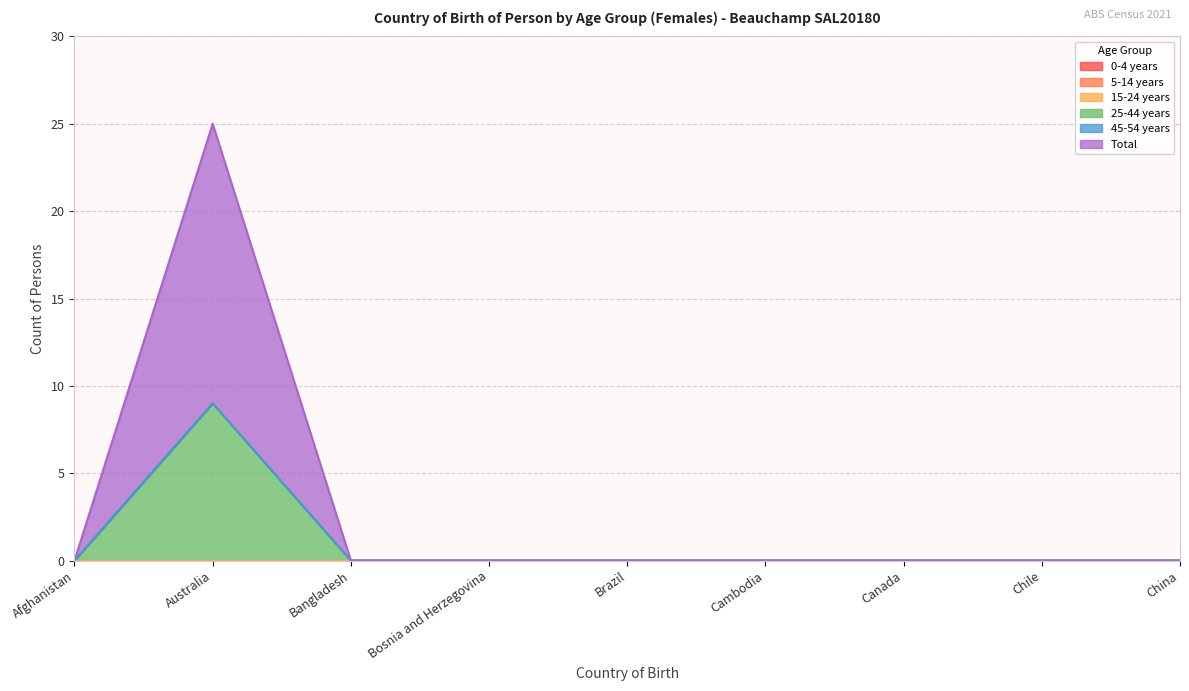

Reading left to right, transcribe all the data shown in this chart.

0-4 years: Afghanistan=0	Australia=0	Bangladesh=0	Bosnia and Herzegovina=0	Brazil=0	Cambodia=0	Canada=0	Chile=0	China=0
5-14 years: Afghanistan=0	Australia=0	Bangladesh=0	Bosnia and Herzegovina=0	Brazil=0	Cambodia=0	Canada=0	Chile=0	China=0
15-24 years: Afghanistan=0	Australia=0	Bangladesh=0	Bosnia and Herzegovina=0	Brazil=0	Cambodia=0	Canada=0	Chile=0	China=0
25-44 years: Afghanistan=0	Australia=9	Bangladesh=0	Bosnia and Herzegovina=0	Brazil=0	Cambodia=0	Canada=0	Chile=0	China=0
45-54 years: Afghanistan=0	Australia=0	Bangladesh=0	Bosnia and Herzegovina=0	Brazil=0	Cambodia=0	Canada=0	Chile=0	China=0
Total: Afghanistan=0	Australia=16	Bangladesh=0	Bosnia and Herzegovina=0	Brazil=0	Cambodia=0	Canada=0	Chile=0	China=0